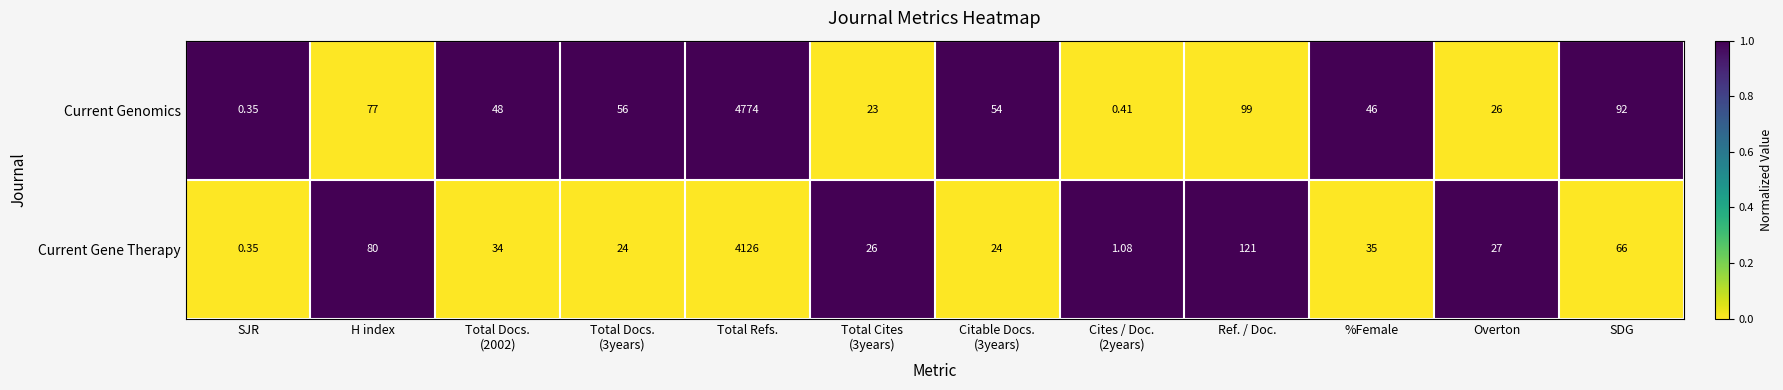

At how many categories does at least one series exceed 0?

12